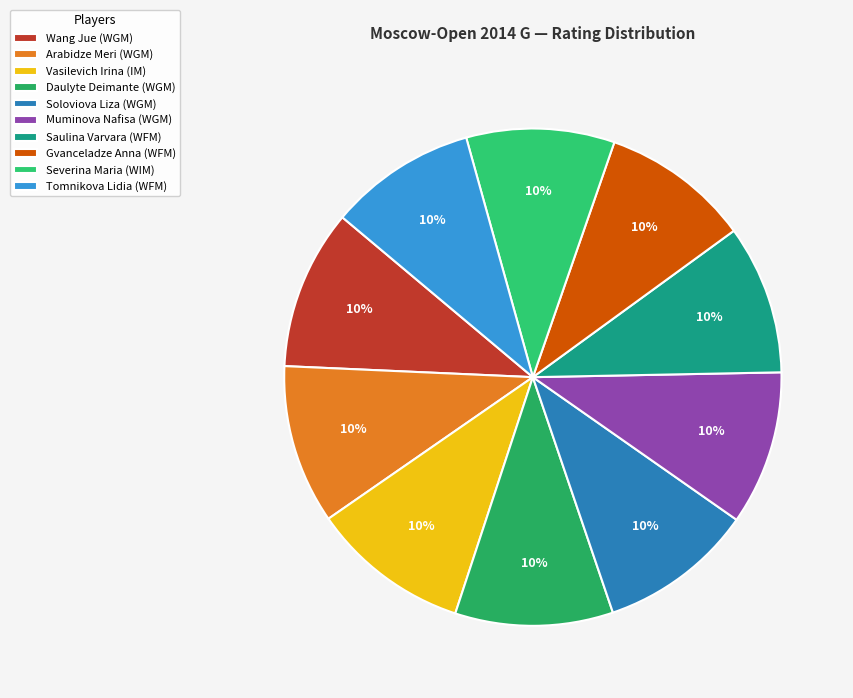

Count the number of slices in the pie.

10